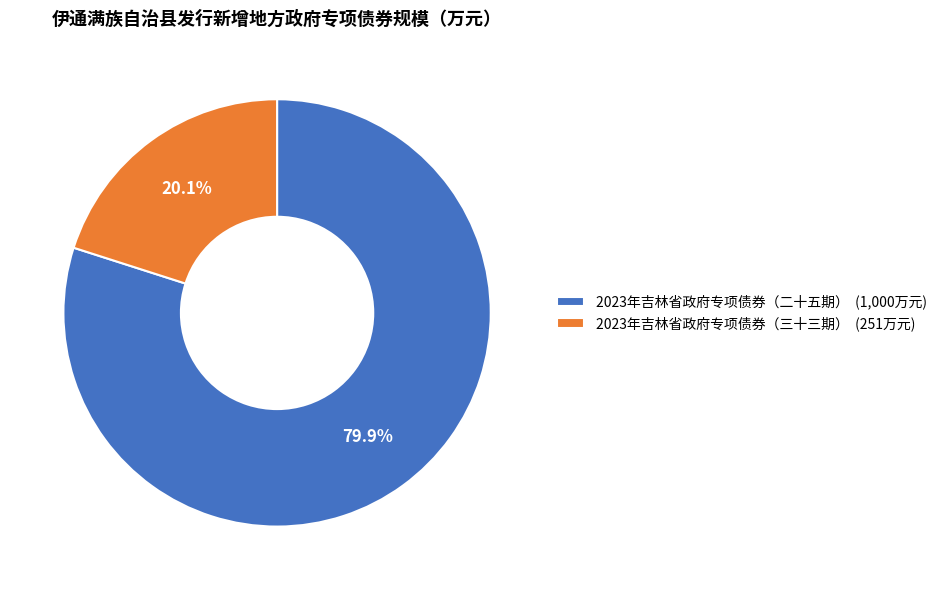

Which slice is the largest?

2023年吉林省政府专项债券（二十五期）